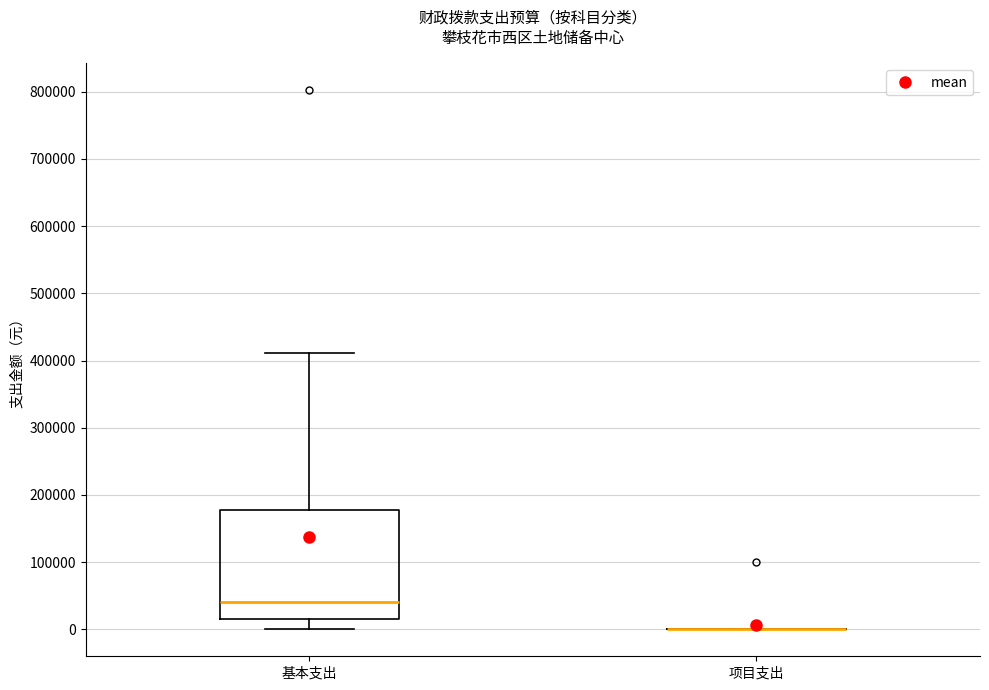

Reading left to right, read every box against the y-axis: the position of its median line, the range the box covers, and the ends of its whiskers. The values are not printed on the chart, so give them approximately, as read against the axis.

基本支出: median 40000, box 10000 to 180000, whiskers 0 to 410000
项目支出: box collapsed to a line at 0, whiskers 0 to 0